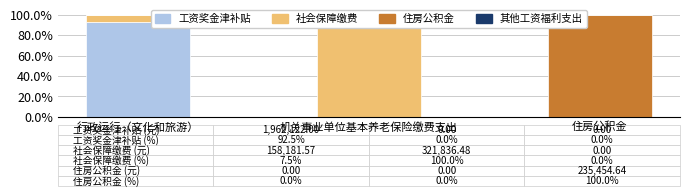

What is the difference between the highest and lowest values at 行政运行（文化和旅游）?

92.5